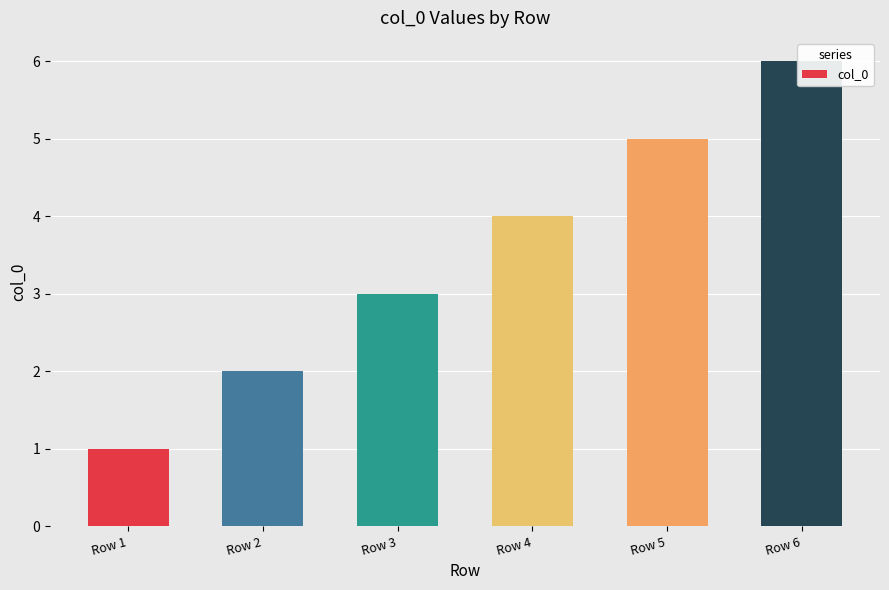

Approximately how many times larger is the value at Row 5 compared to Row 3?

1.7